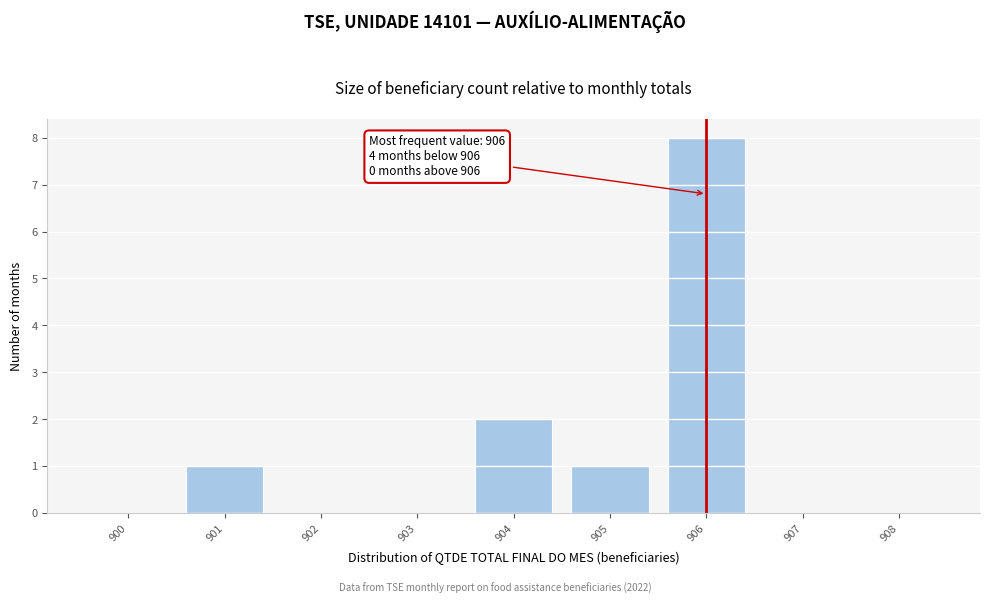

Reading right to left, transcribe all the data shown in this chart.

908=0	907=0	906=8	905=1	904=2	903=0	902=0	901=1	900=0